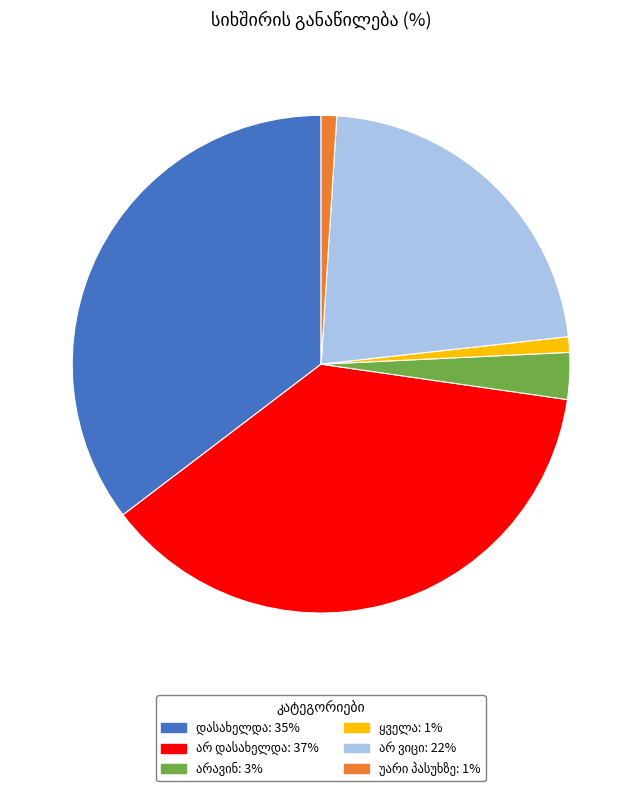

Does any single category account for the majority?

No